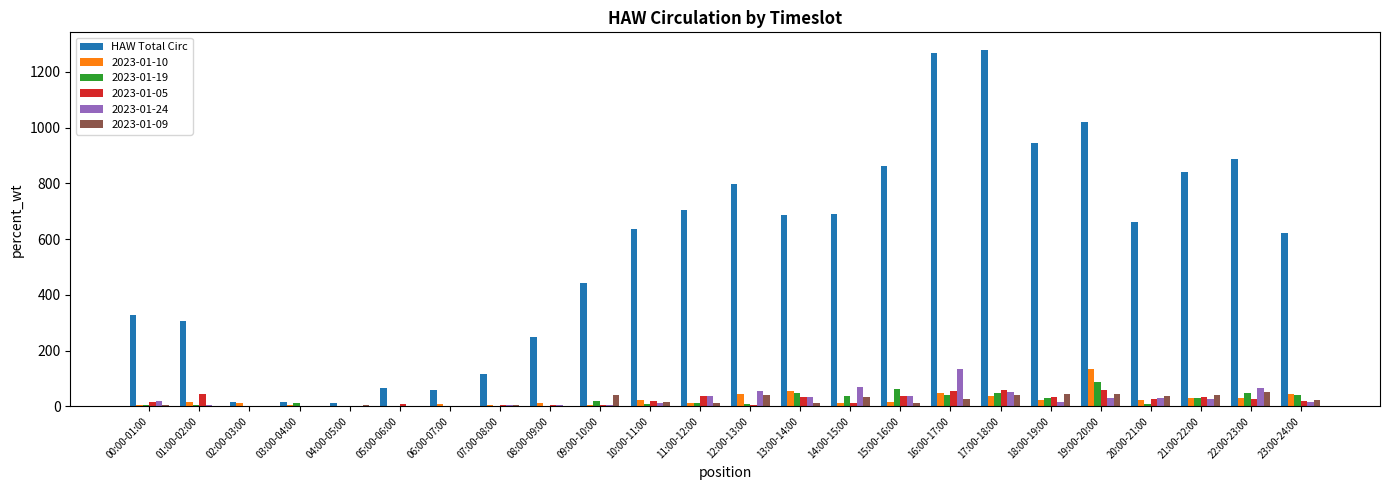

What is the maximum value shown in the chart?

1278